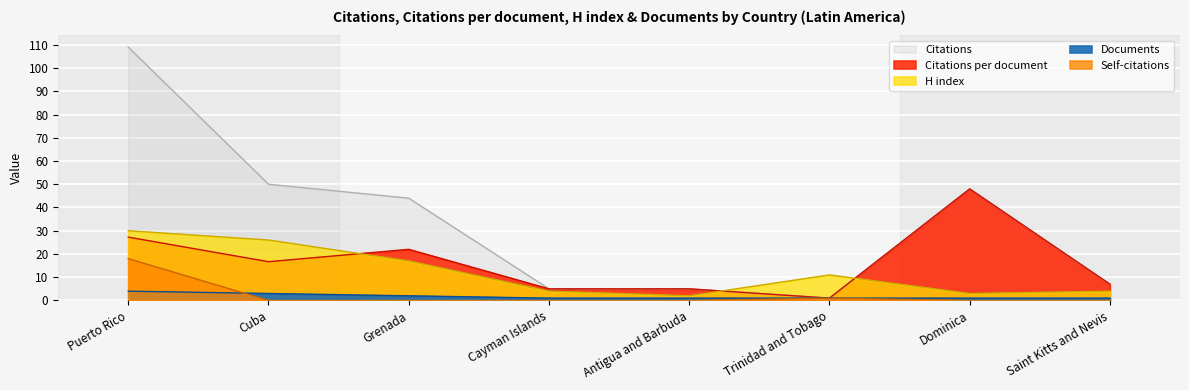

Reading left to right, what are all the values shown in this chart?

Citations: 109.0	50.0	44.0	5.0	5.0	1.0	48.0	7.0
Citations per document: 27.2	16.7	22.0	5.0	5.0	1.0	48.0	7.0
H index: 30.0	26.0	17.0	4.0	2.0	11.0	3.0	4.0
Documents: 4.0	3.0	2.0	1.0	1.0	1.0	1.0	1.0
Self-citations: 18.0	0.0	0.0	0.0	0.0	1.0	0.0	0.0